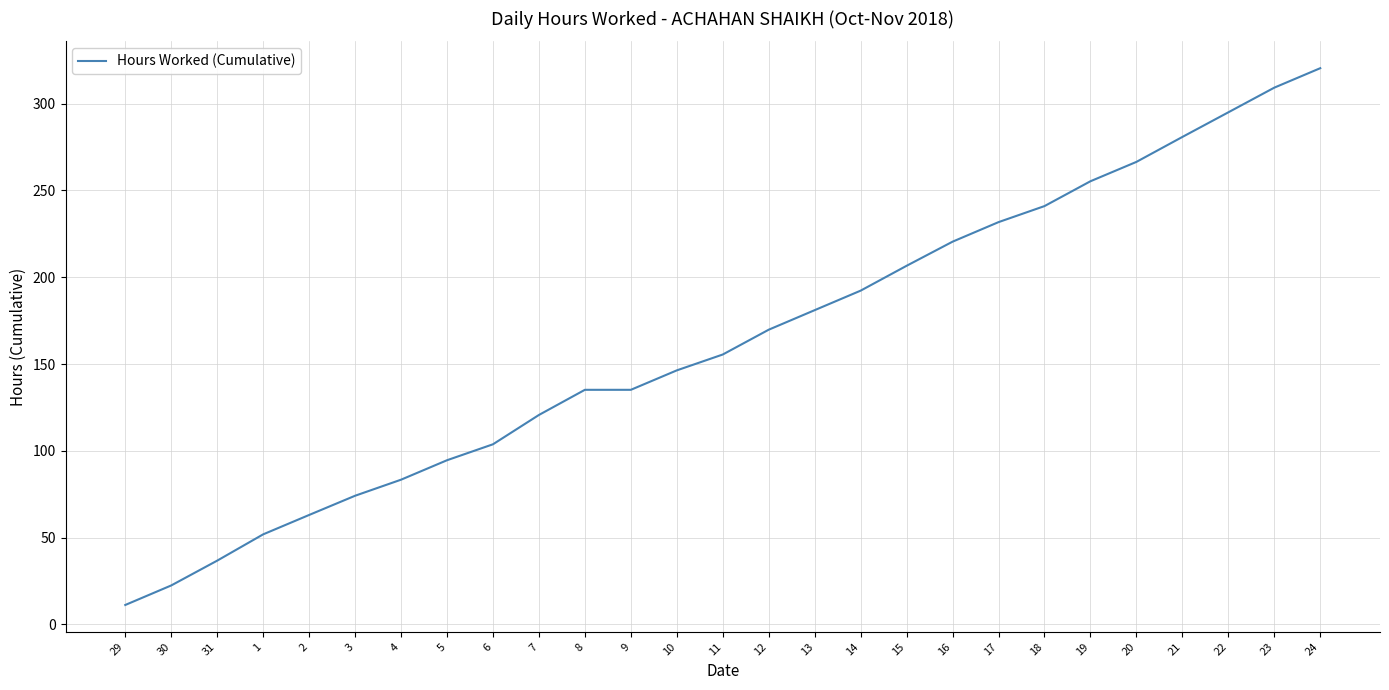

The value at 1 is 87.3. True or false?

False